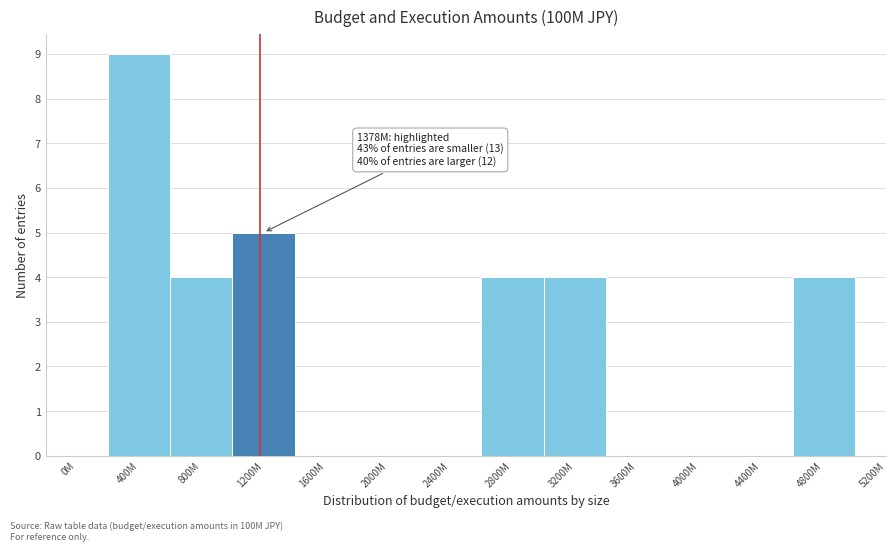

Reading left to right, list all the values displayed in this chart.

0M=0	400M=9	800M=4	1200M=5	1600M=0	2000M=0	2400M=0	2800M=4	3200M=4	3600M=0	4000M=0	4400M=0	4800M=4	5200M=0